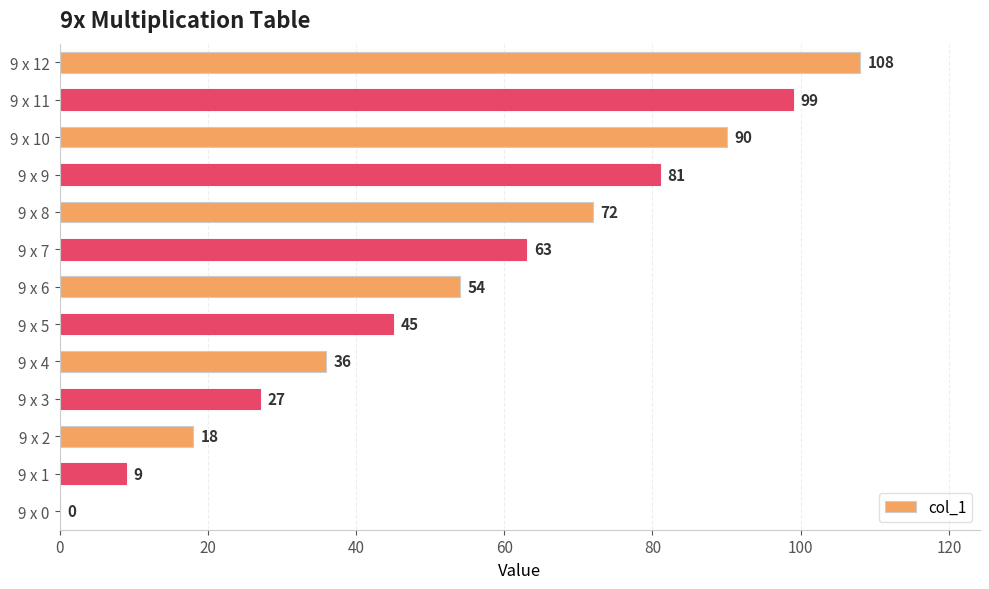

Reading bottom to top, list all the values displayed in this chart.

9 x 0=0	9 x 1=9	9 x 2=18	9 x 3=27	9 x 4=36	9 x 5=45	9 x 6=54	9 x 7=63	9 x 8=72	9 x 9=81	9 x 10=90	9 x 11=99	9 x 12=108